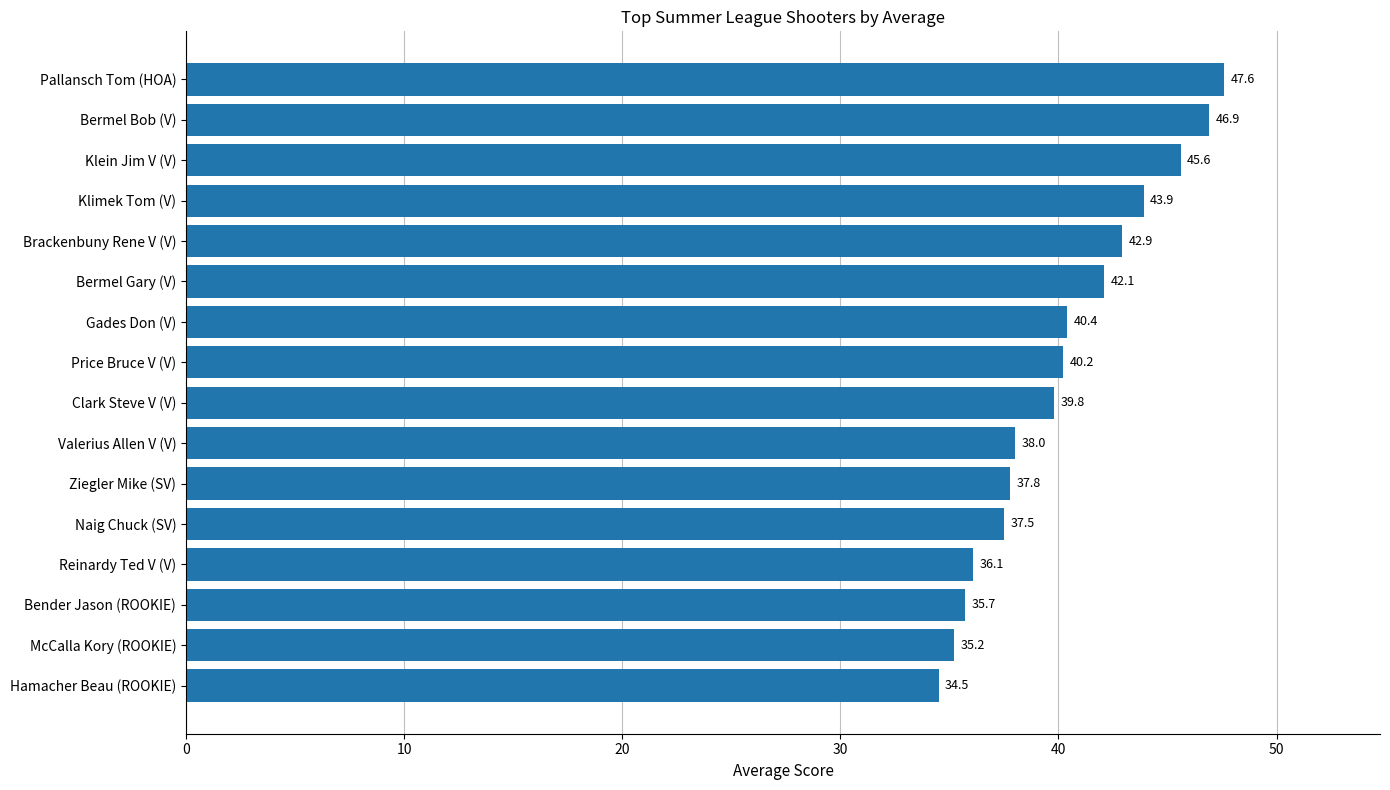

What is the label of the 5th bar from the top?

Brackenbuny Rene V (V)